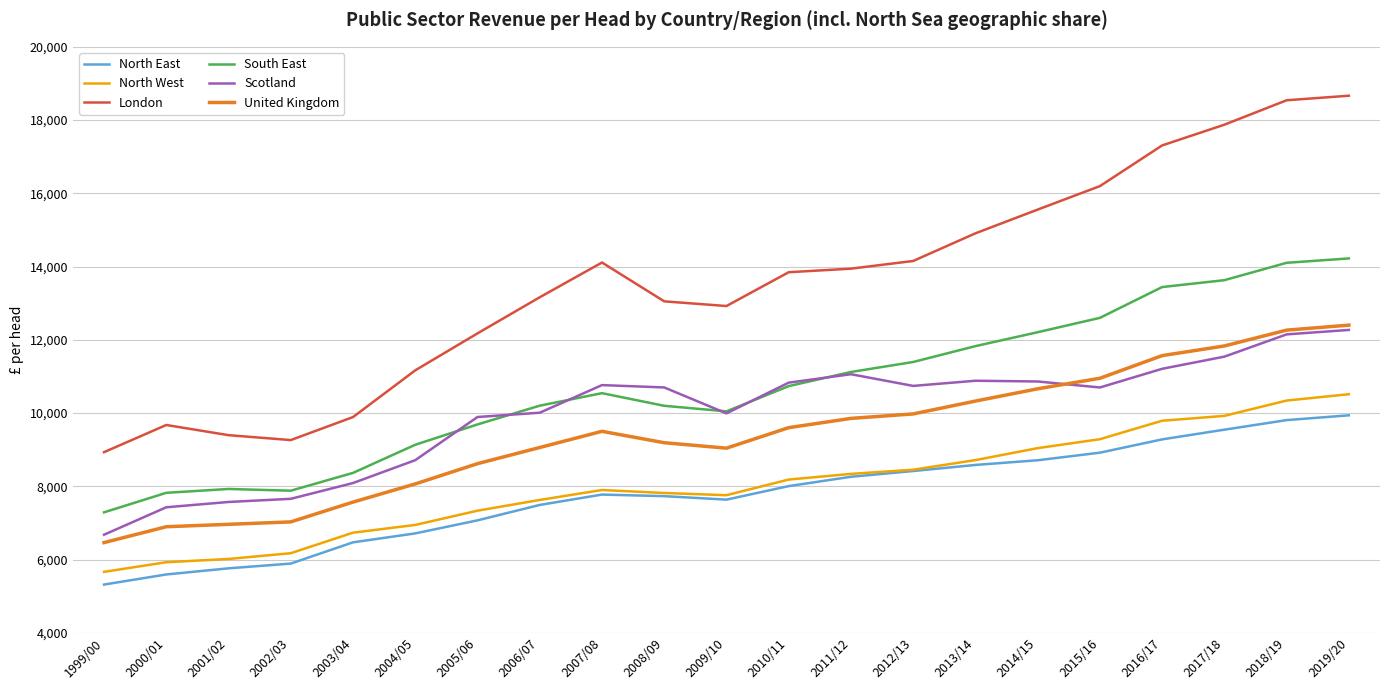

At 2005/06, list the series in order from largest to smallest.

London, Scotland, South East, United Kingdom, North West, North East